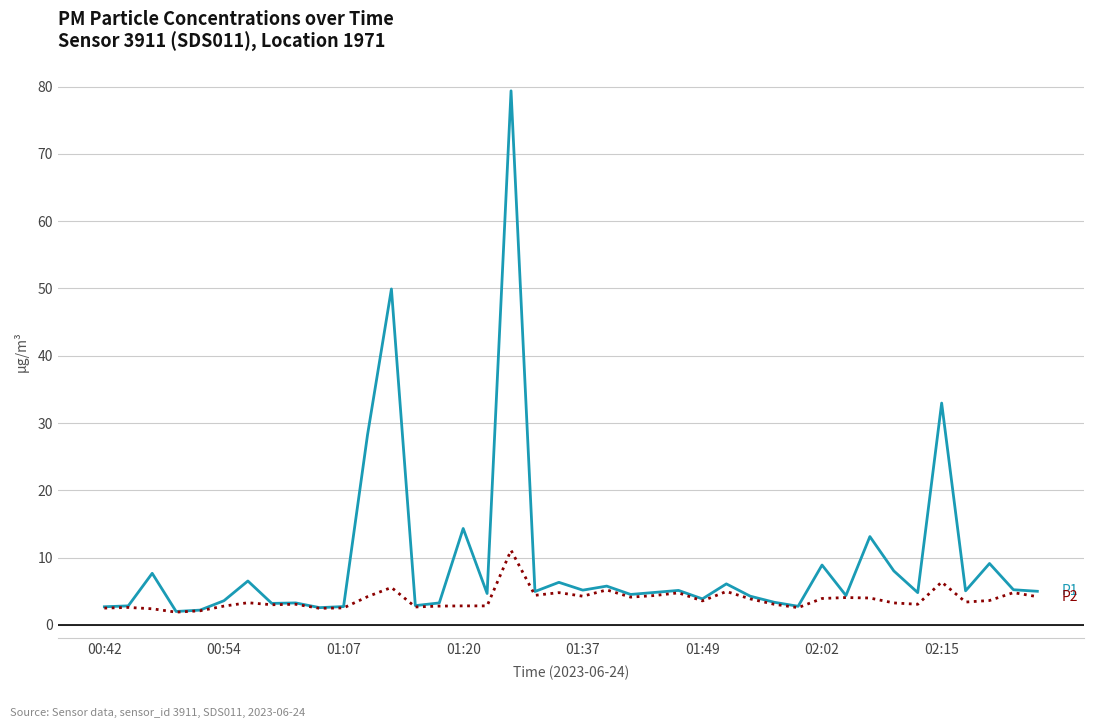

What is the smallest value displayed?

1.9